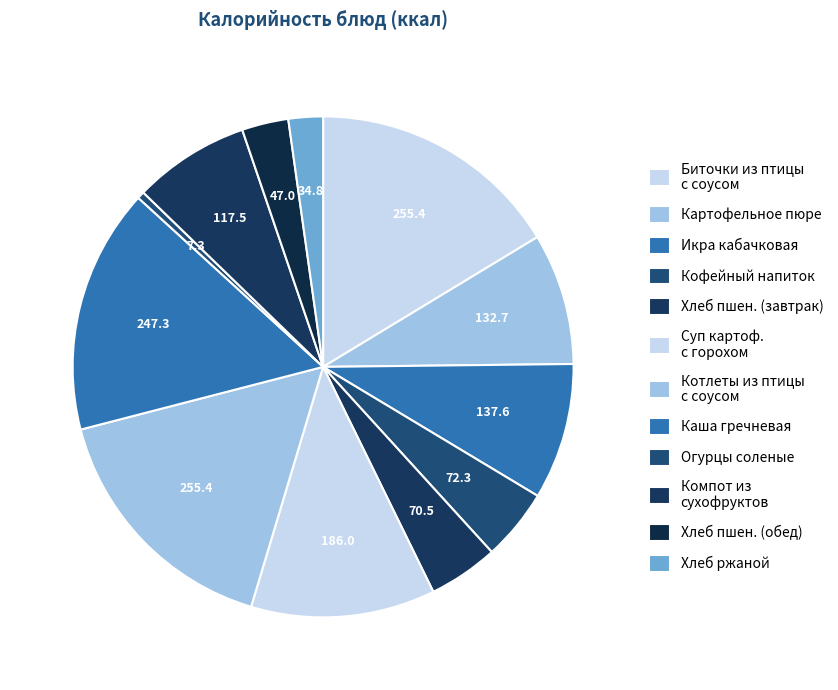

What is the ratio of the value at Икра кабачковая to the value at Картофельное пюре?

1.0